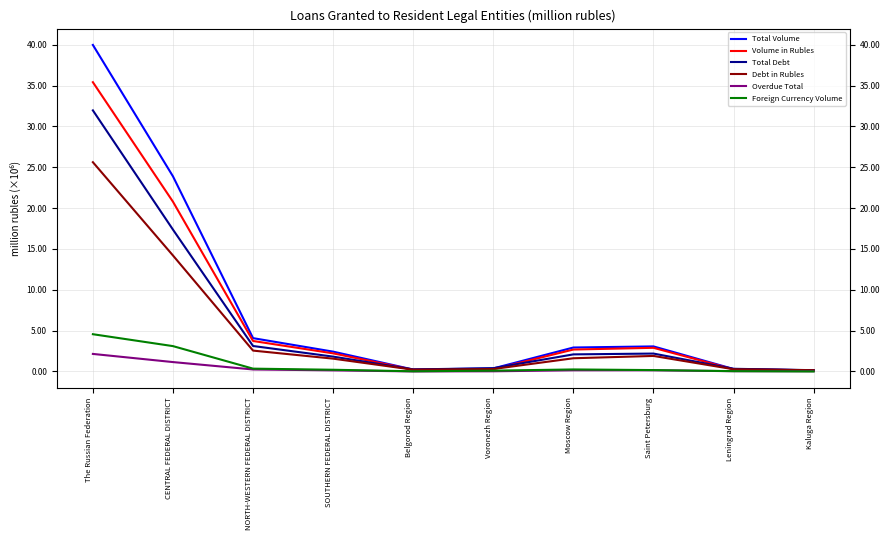

Where is the first local maximum for Foreign Currency Volume?

Moscow Region